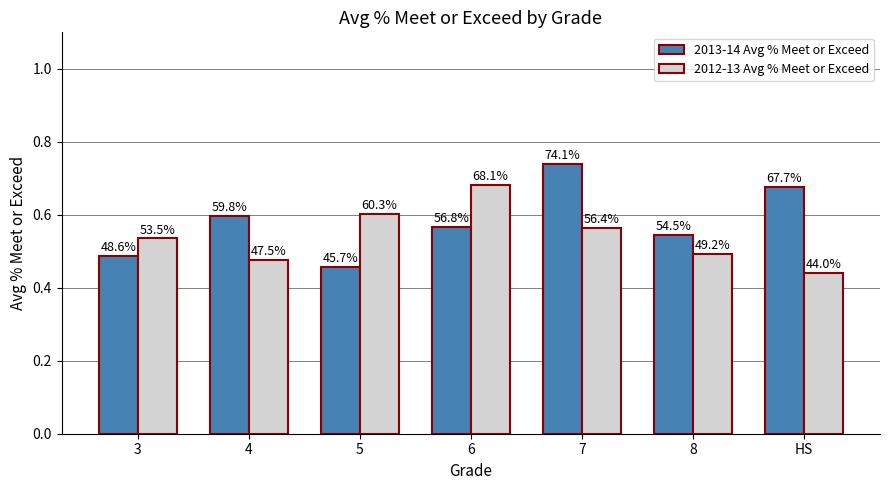

What is the label of the 2nd bar from the left?

4